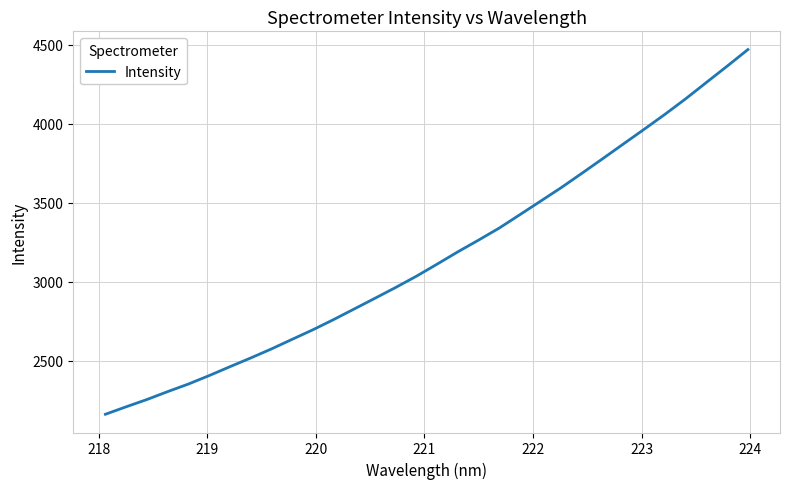

What is the difference between the maximum and minimum values?

2308.5